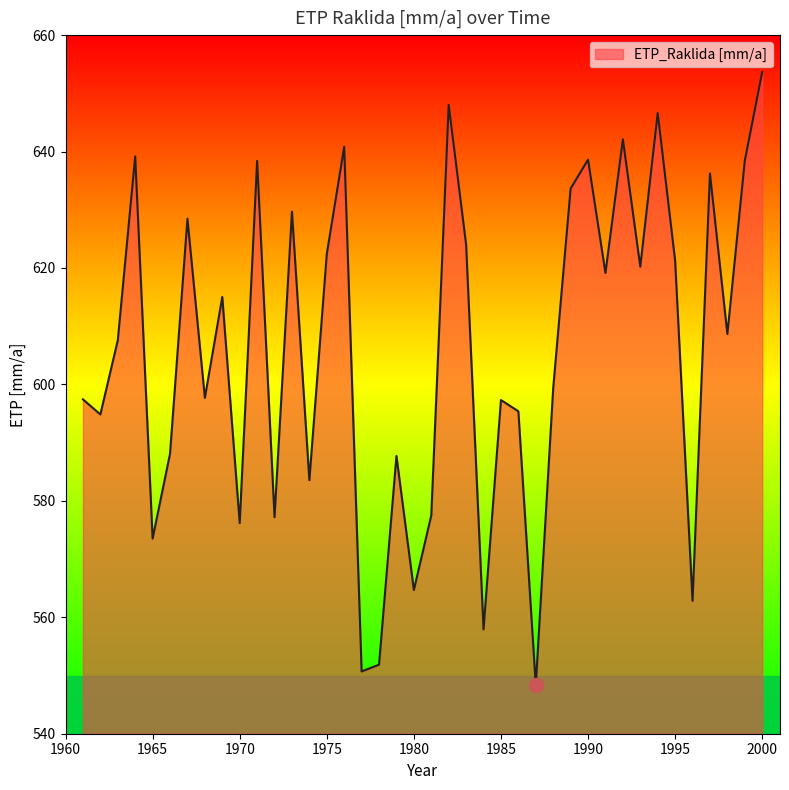

What is the smallest value displayed?

548.3